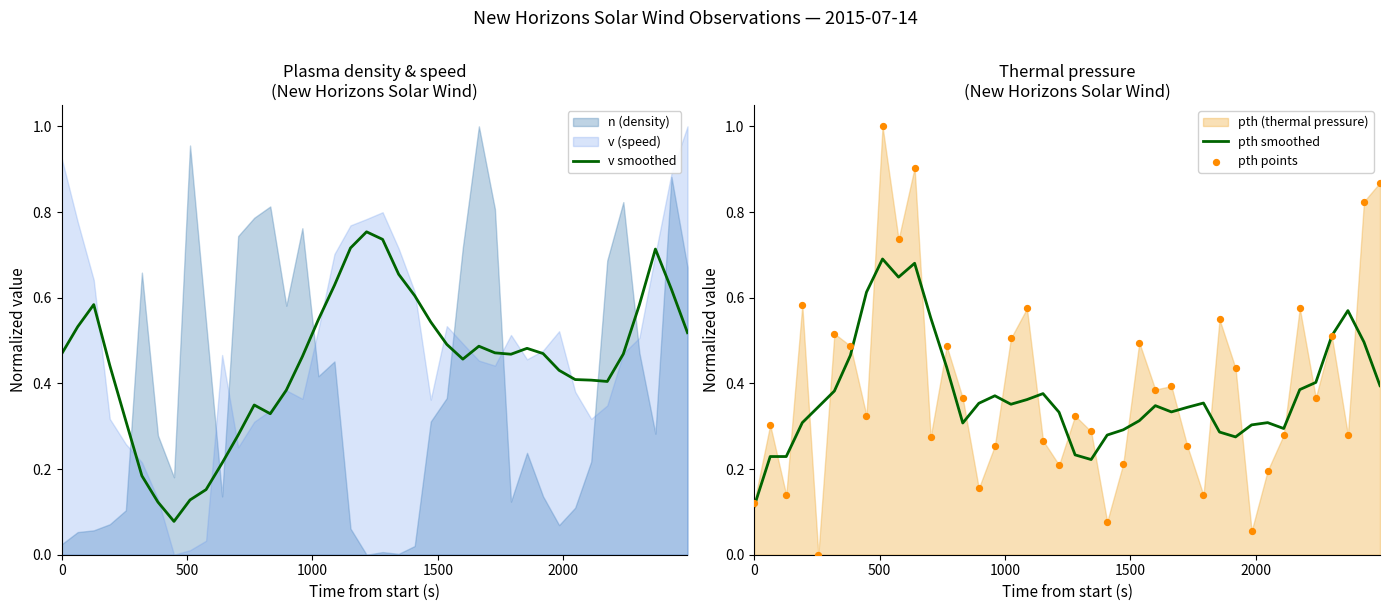

Which series contains the highest Y value?

pth points